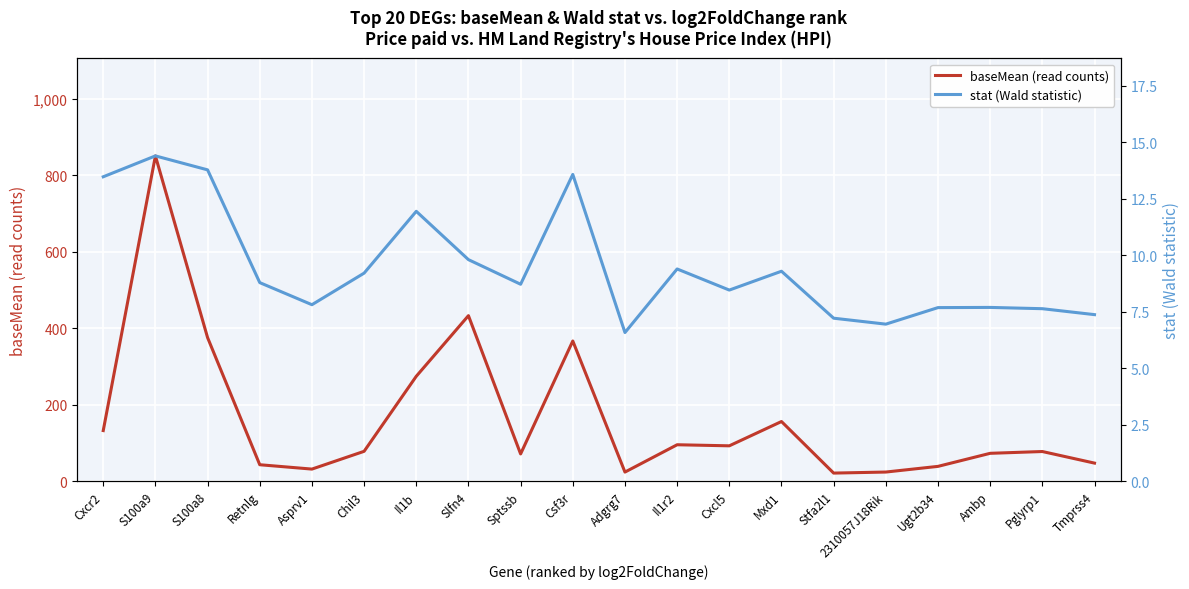

At which label does stat (Wald statistic) first exceed 8?

Cxcr2